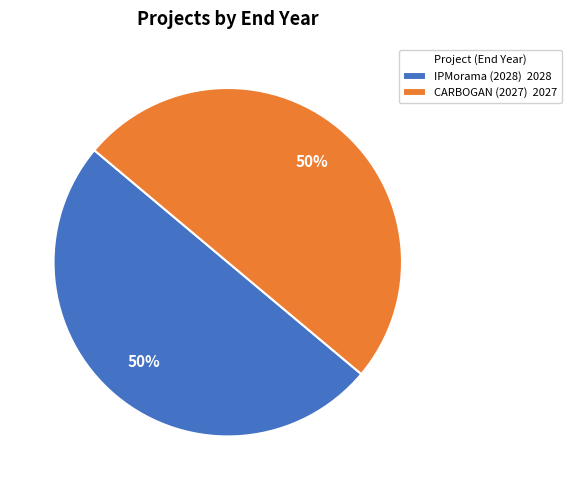

True or false: CARBOGAN (2027) 2027 accounts for 50% of the total.

True